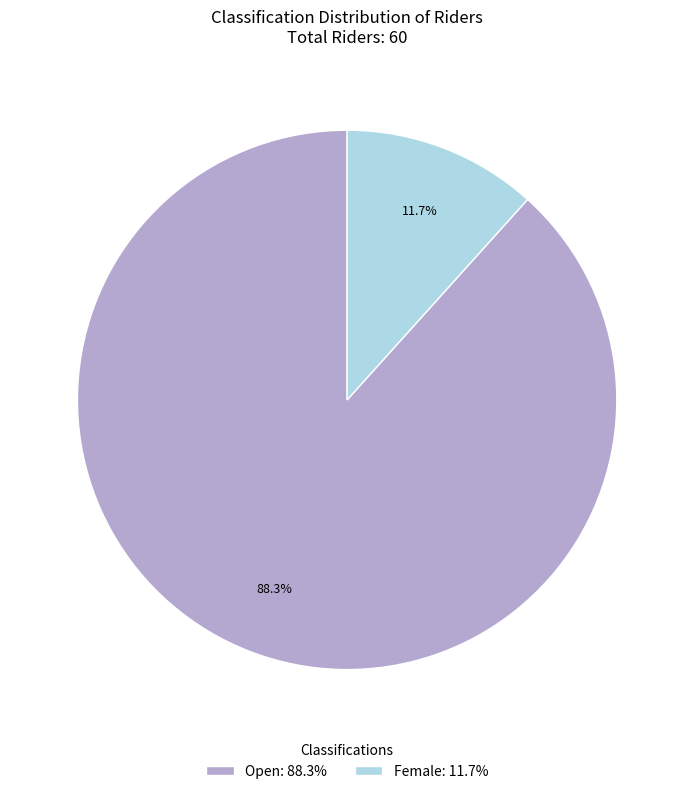

What is the largest slice in the pie chart?

Open